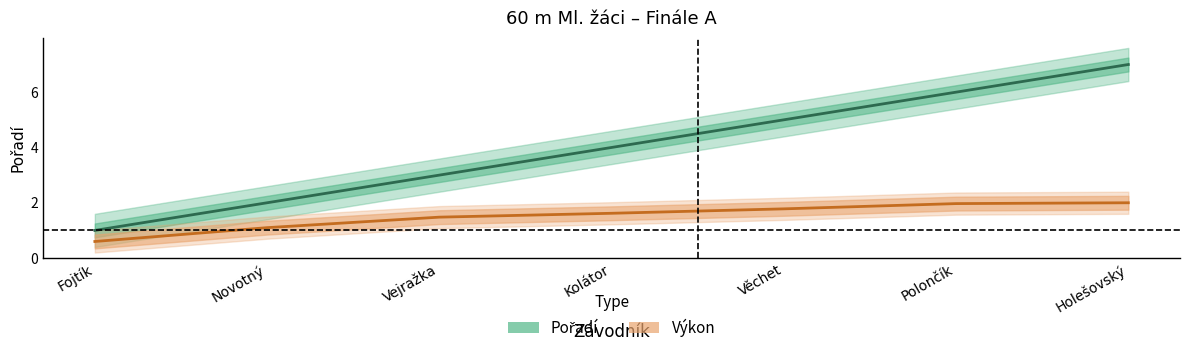

What is the label of the 2nd point from the left?

Novotný